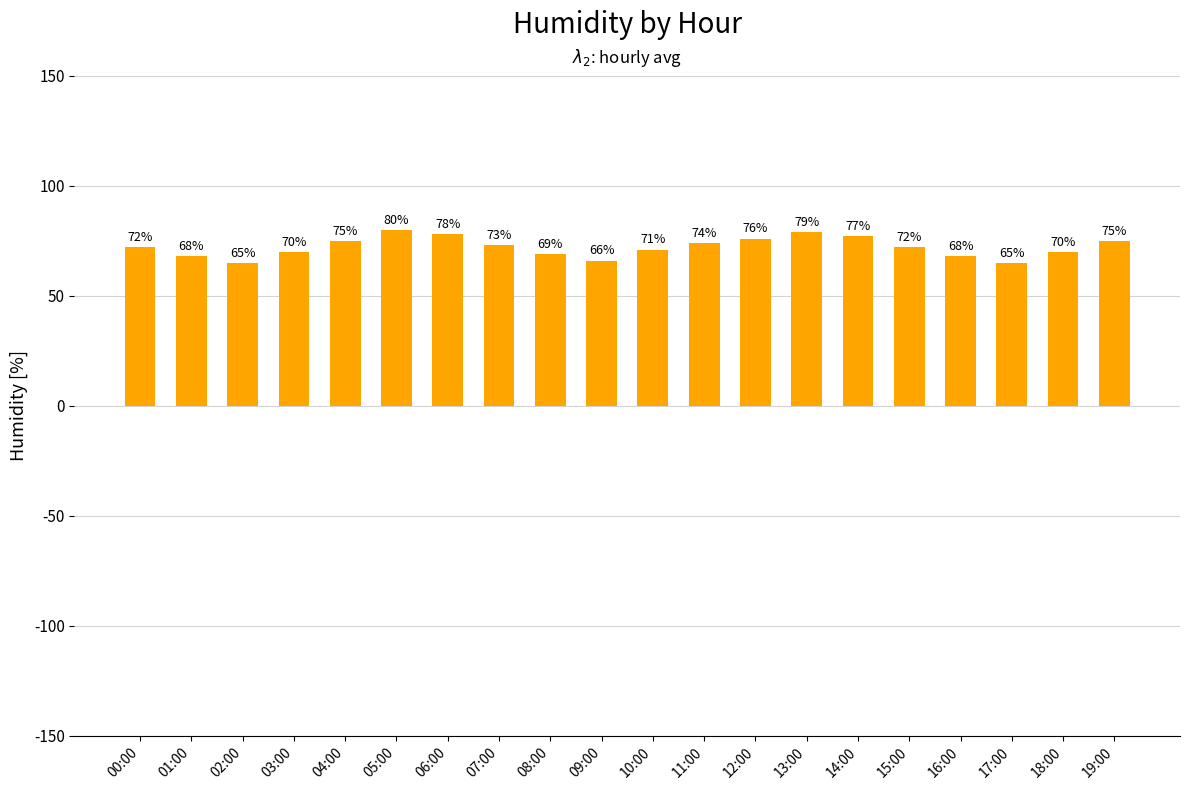

How many values are below 72?

9